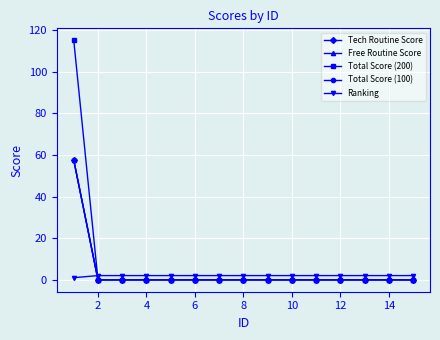

How many intersections are there between Total Score (200) and Ranking?

1